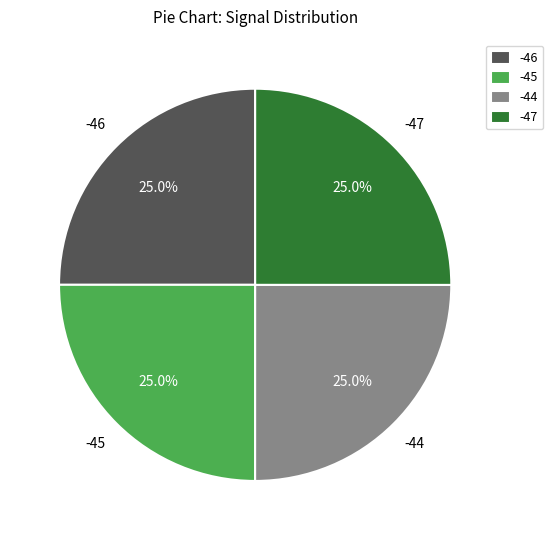

What is the ratio of the value at -44 to the value at -45?

1.0